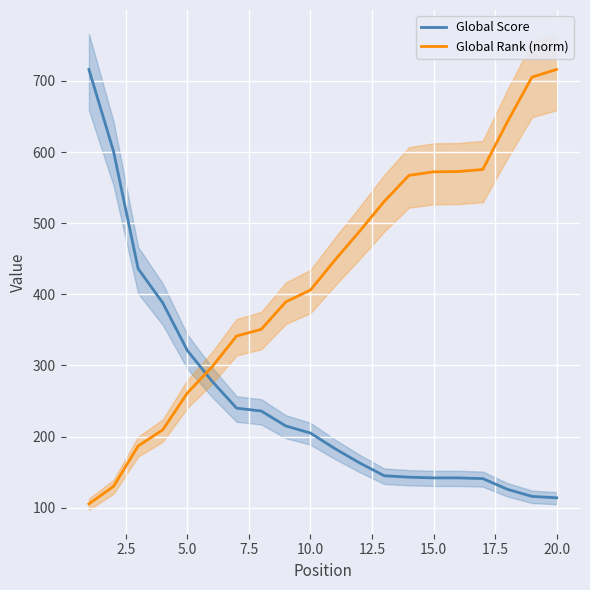

How many intersections are there between Global Score and Global Rank (norm)?

1